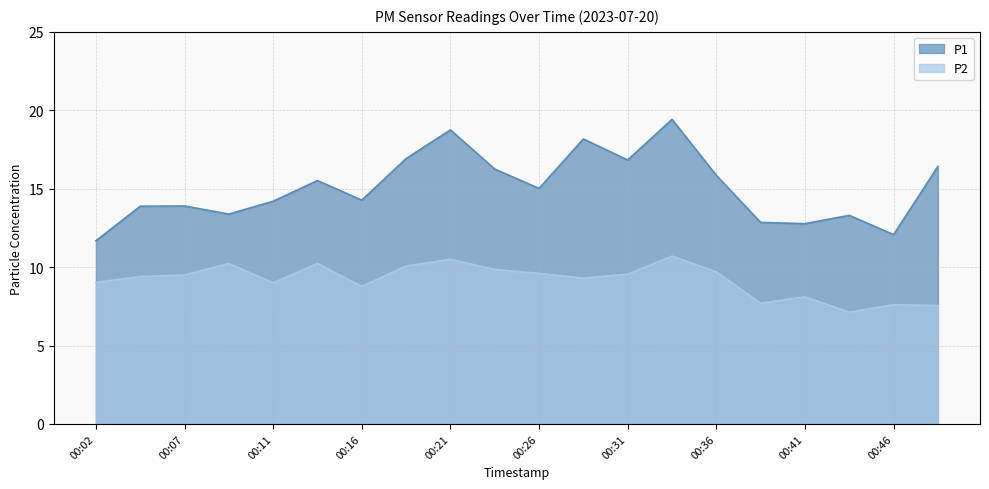

The value of P1 at 00:31 is 11.4. True or false?

False